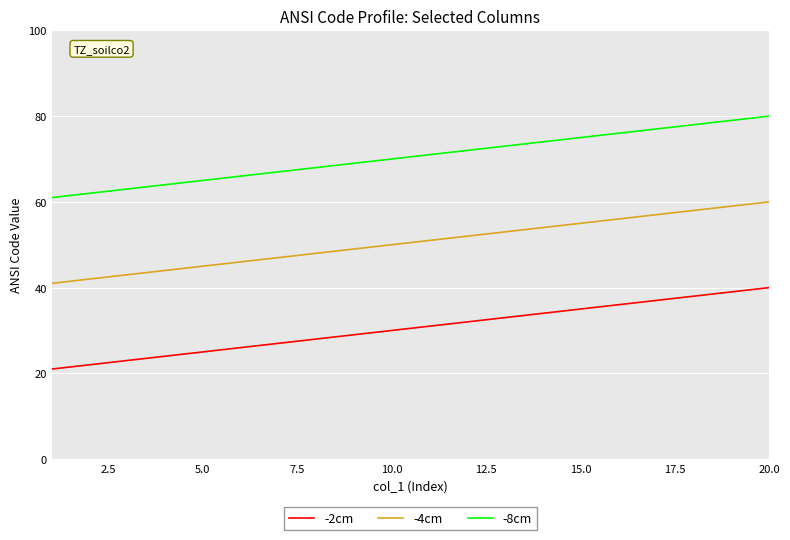

Rank the series by their maximum value, from lowest to highest.

-2cm, -4cm, -8cm